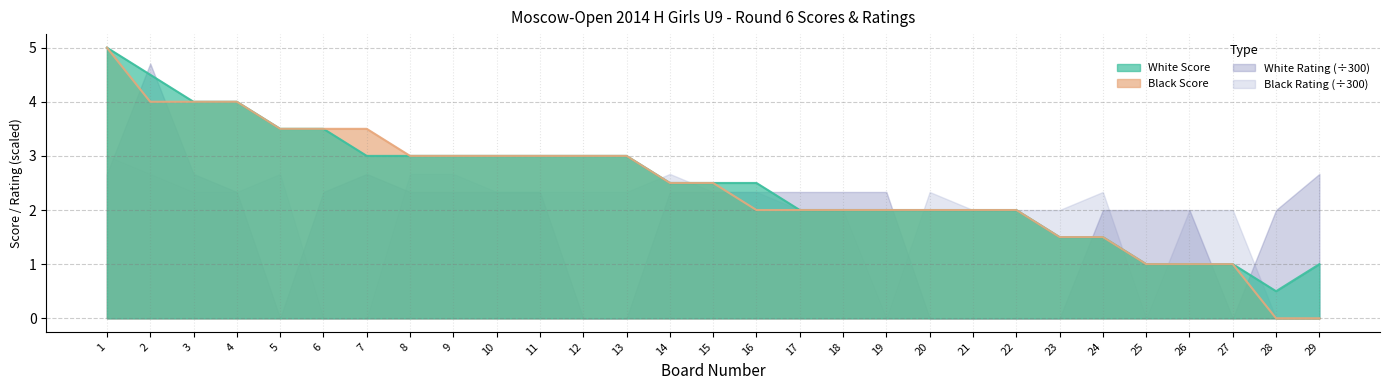

What is the minimum value for White Score?

0.5